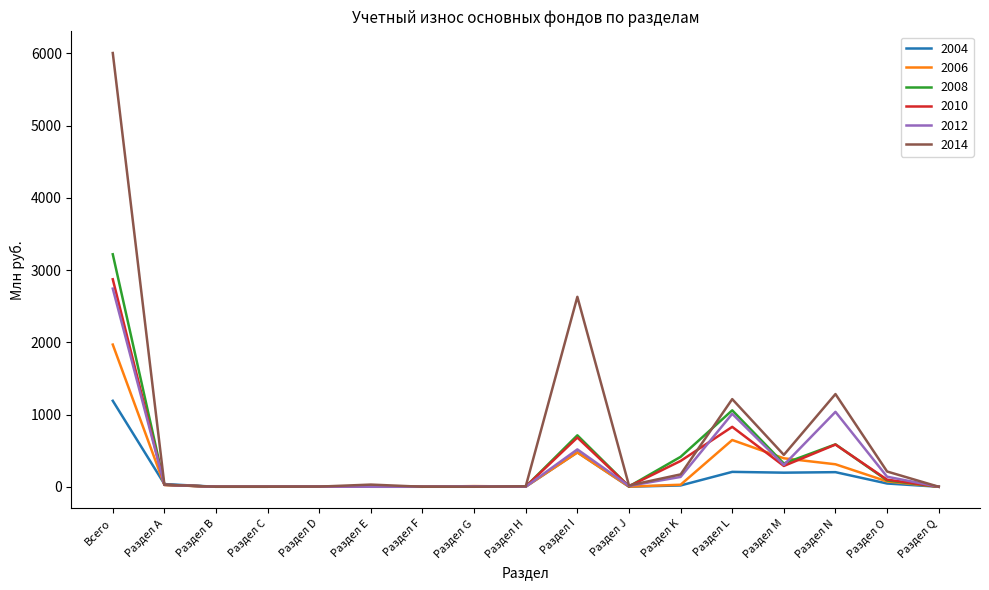

Rank the series by their maximum value, from highest to lowest.

2014, 2008, 2010, 2012, 2006, 2004